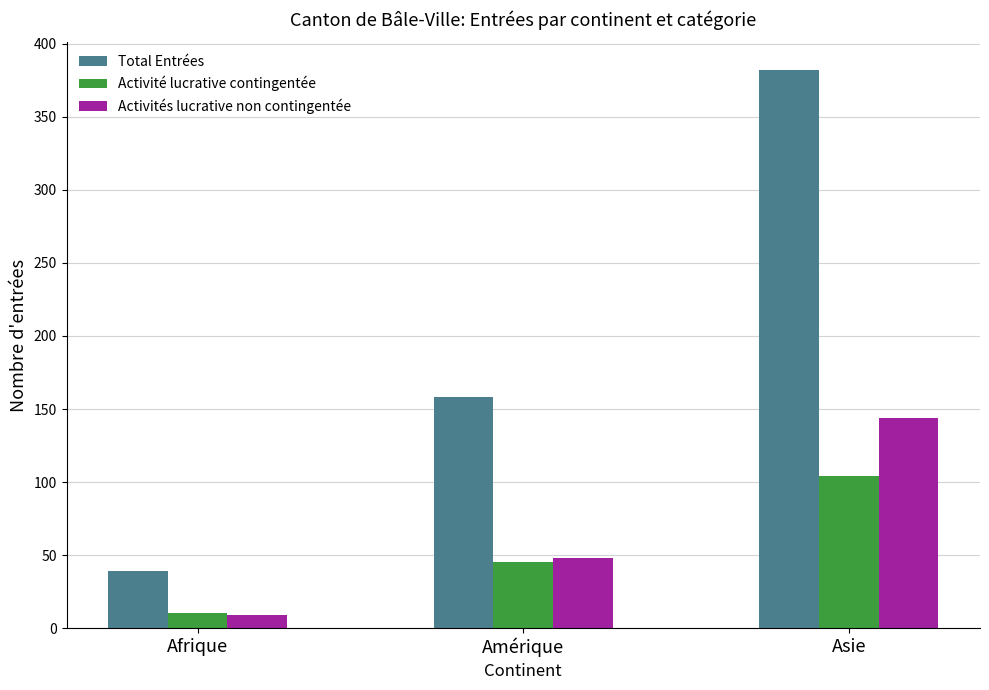

How many bars are there in total?

9